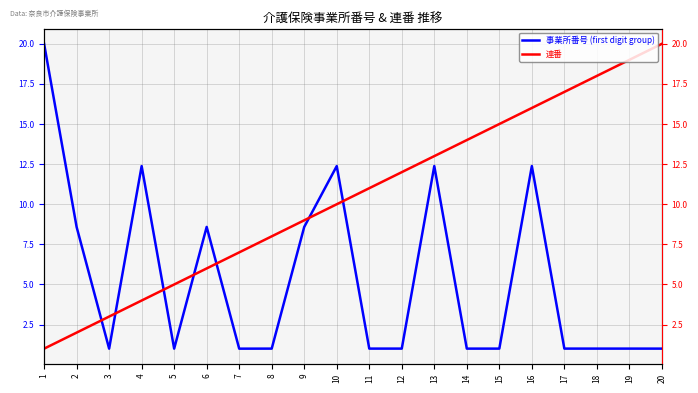

Is it true that 連番 equals 2.0 at 2?

True